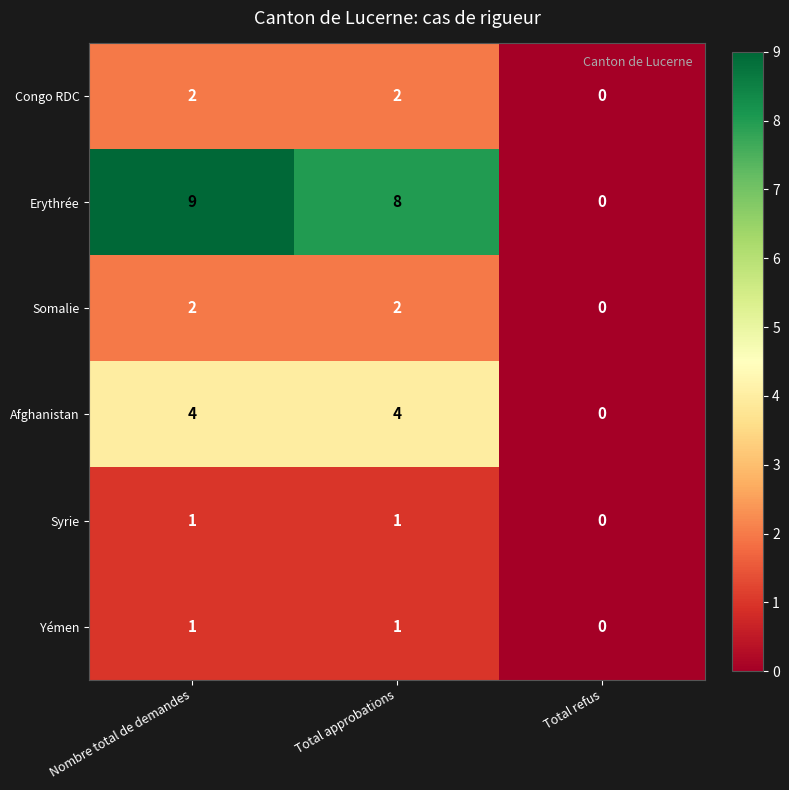

Reading left to right, list all the values displayed in this chart.

Congo RDC: Nombre total de demandes=2	Total approbations=2	Total refus=0
Erythrée: Nombre total de demandes=9	Total approbations=8	Total refus=0
Somalie: Nombre total de demandes=2	Total approbations=2	Total refus=0
Afghanistan: Nombre total de demandes=4	Total approbations=4	Total refus=0
Syrie: Nombre total de demandes=1	Total approbations=1	Total refus=0
Yémen: Nombre total de demandes=1	Total approbations=1	Total refus=0